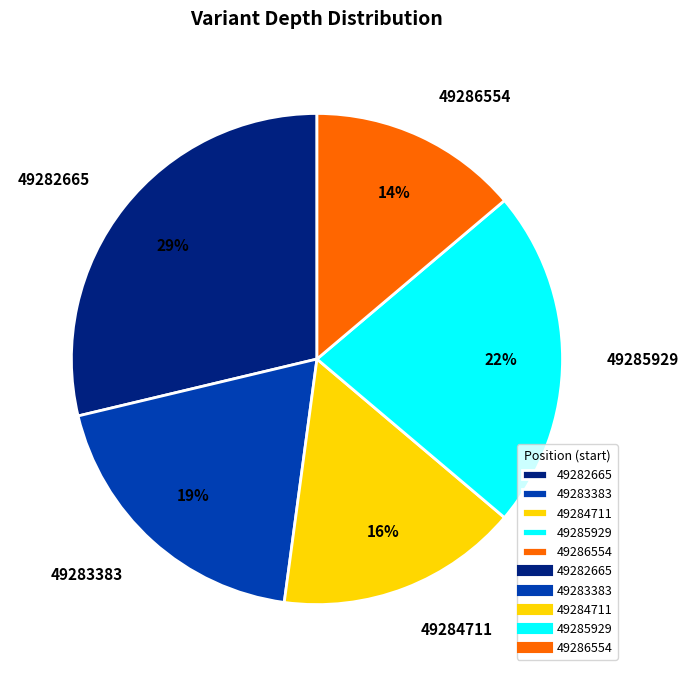

Which category has the biggest portion of the pie?

49282665